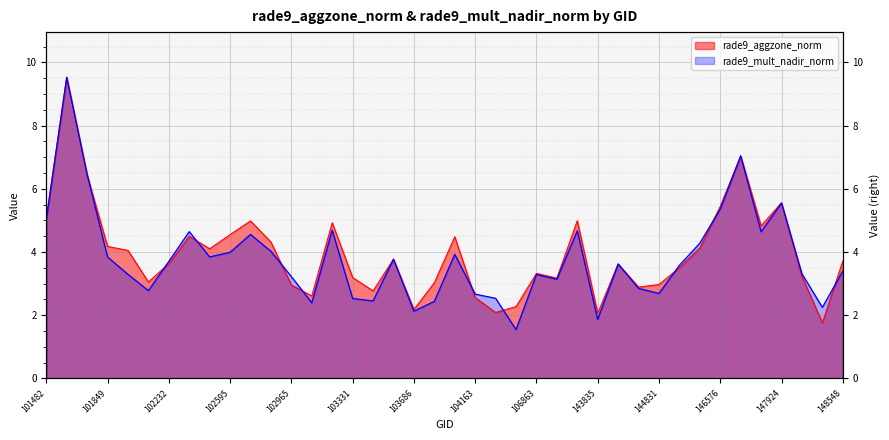

In rade9_aggzone_norm, how many points are lower than both neighbors (excluding endpoints)?

11